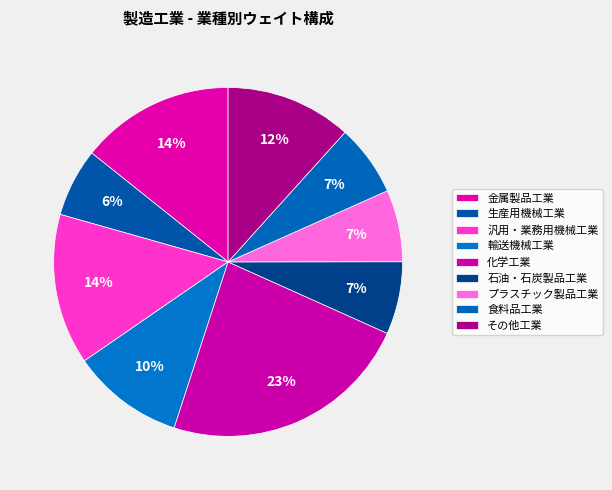

Is there a majority slice in this chart?

No